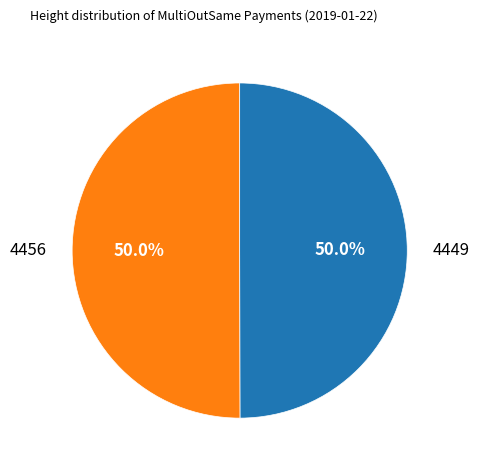

Combined, do 4456 and 4449 account for over 50%?

Yes